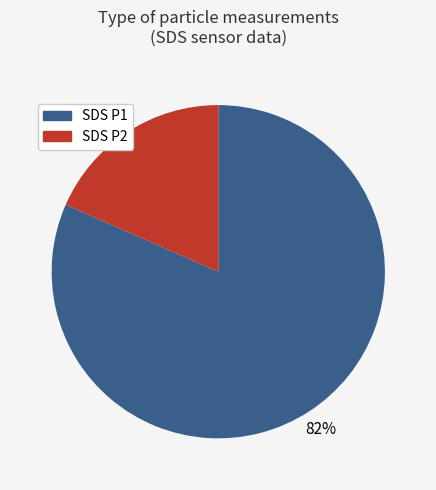

Does any single category account for the majority?

Yes